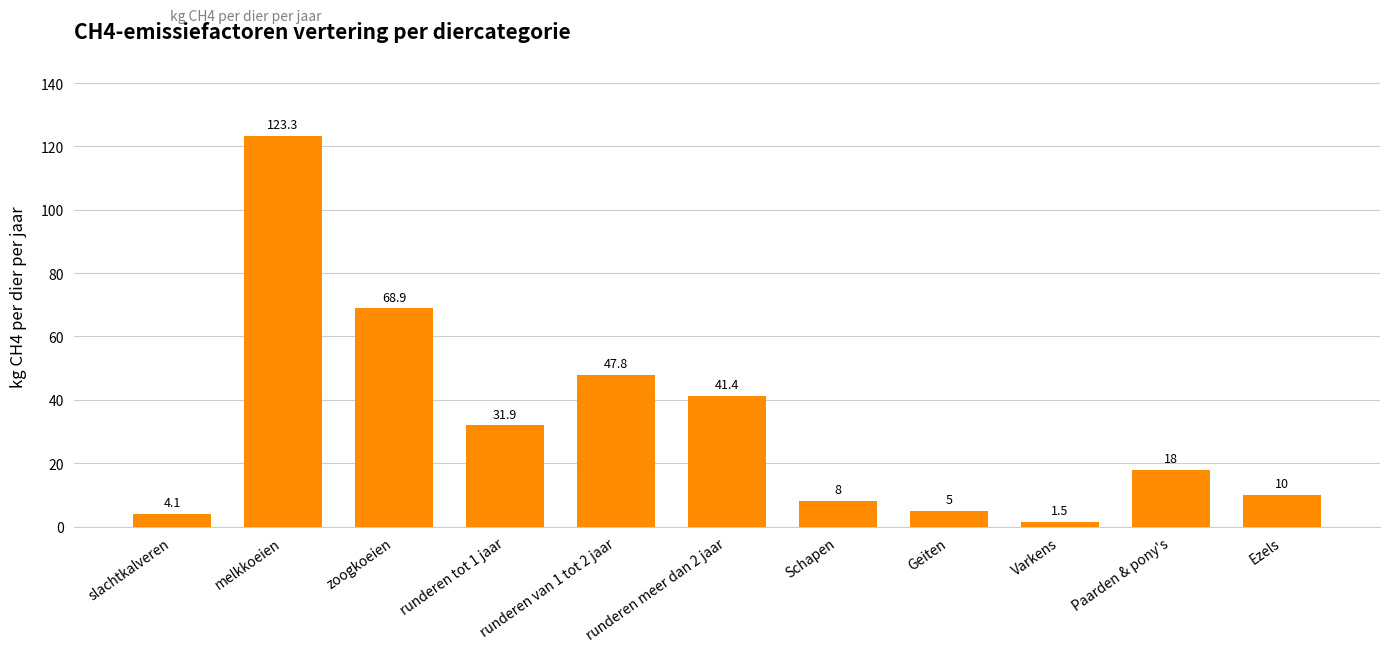

Which label corresponds to the largest value in the chart?

melkkoeien